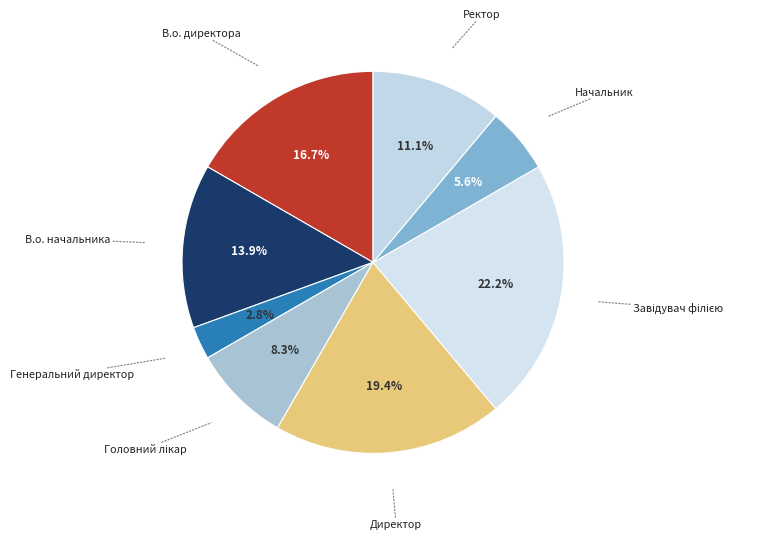

To the nearest percent, what is the average slice percentage?

12%